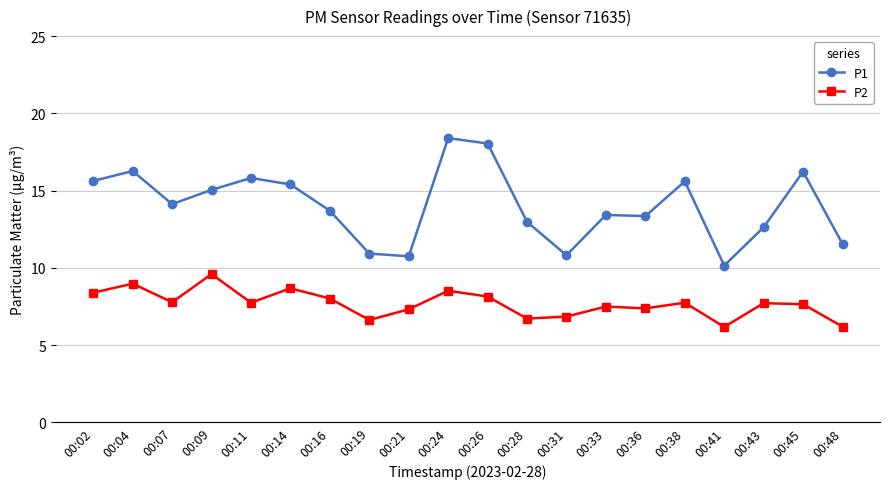

Between 00:28 and 00:38, which series saw the biggest shift?

P1